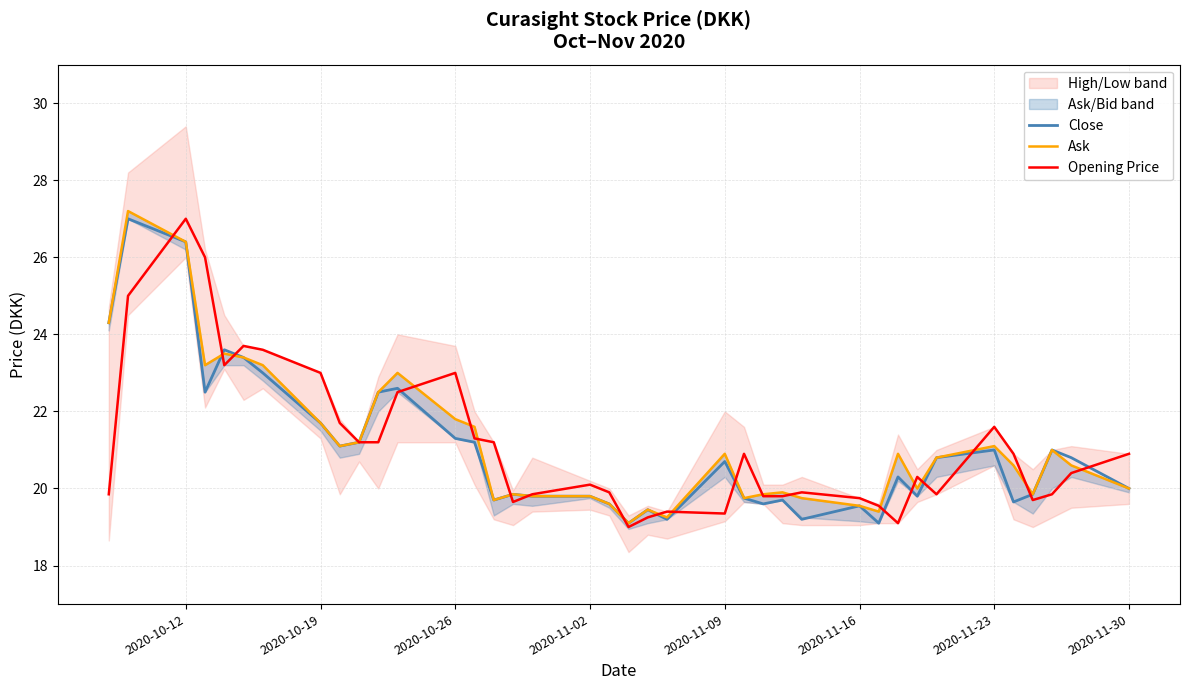

Does the chart have visible grid lines?

Yes